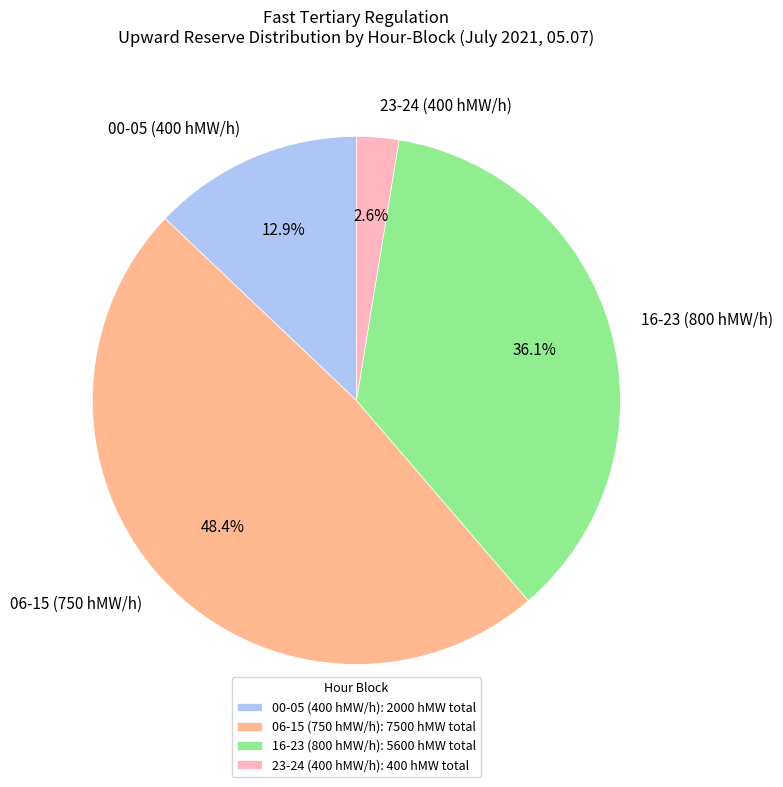

Does any single category account for the majority?

No